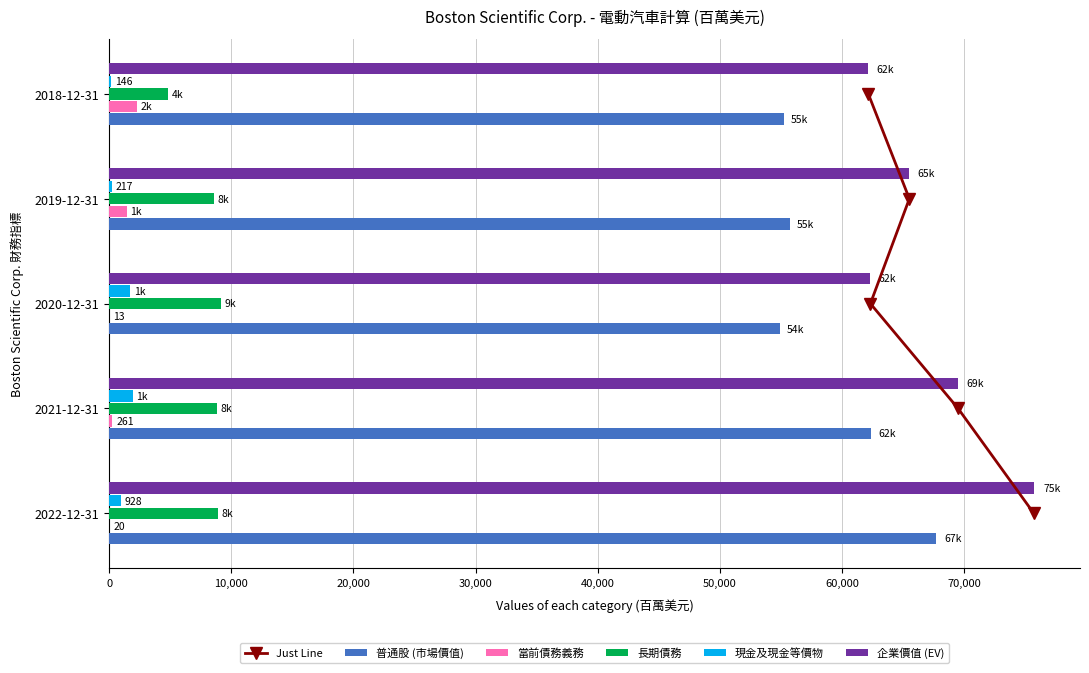

Which series has the largest total across all categories?

企業價值 (EV)